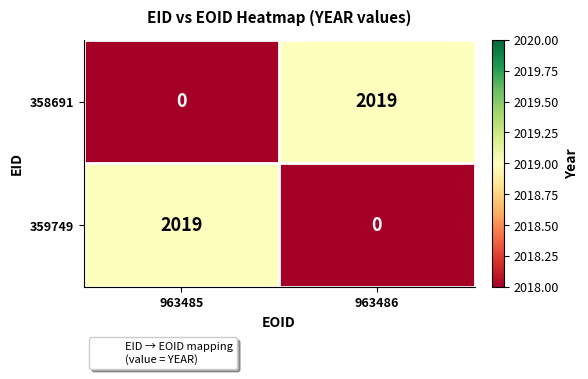

Where is 358691 nearest to the value 1009?

963485